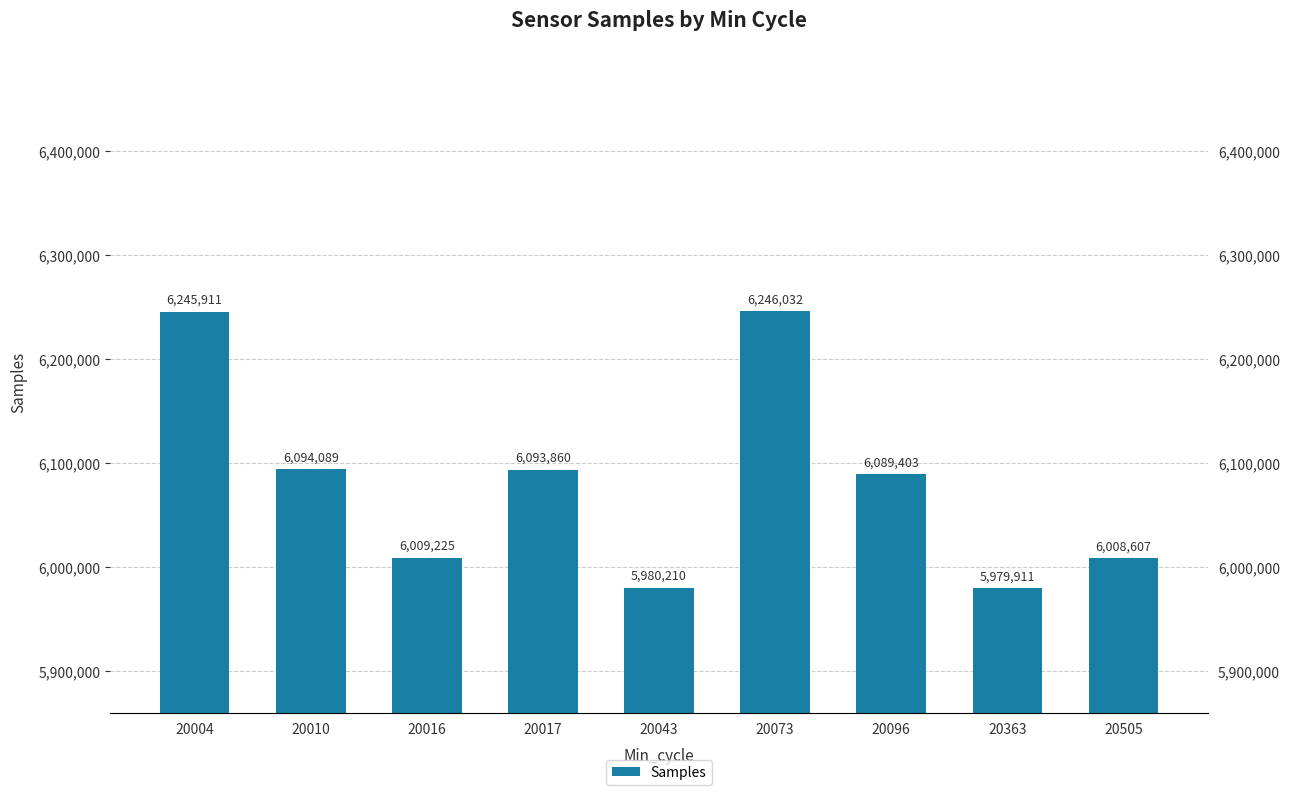

What is the maximum value shown in the chart?

6246032